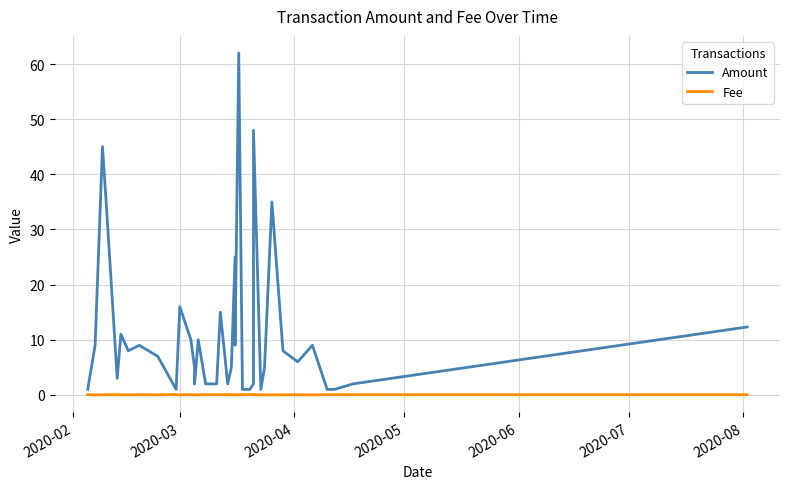

True or false: Fee and Amount intersect in this chart.

False